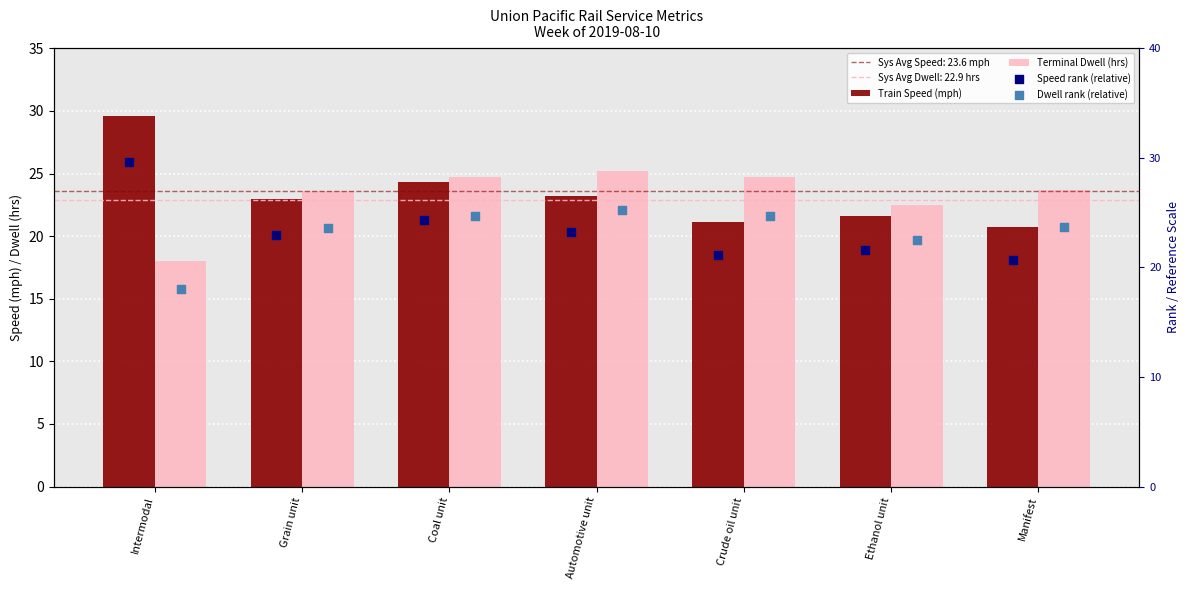

Which series has the widest spread of Y values?

Train Speed (mph)